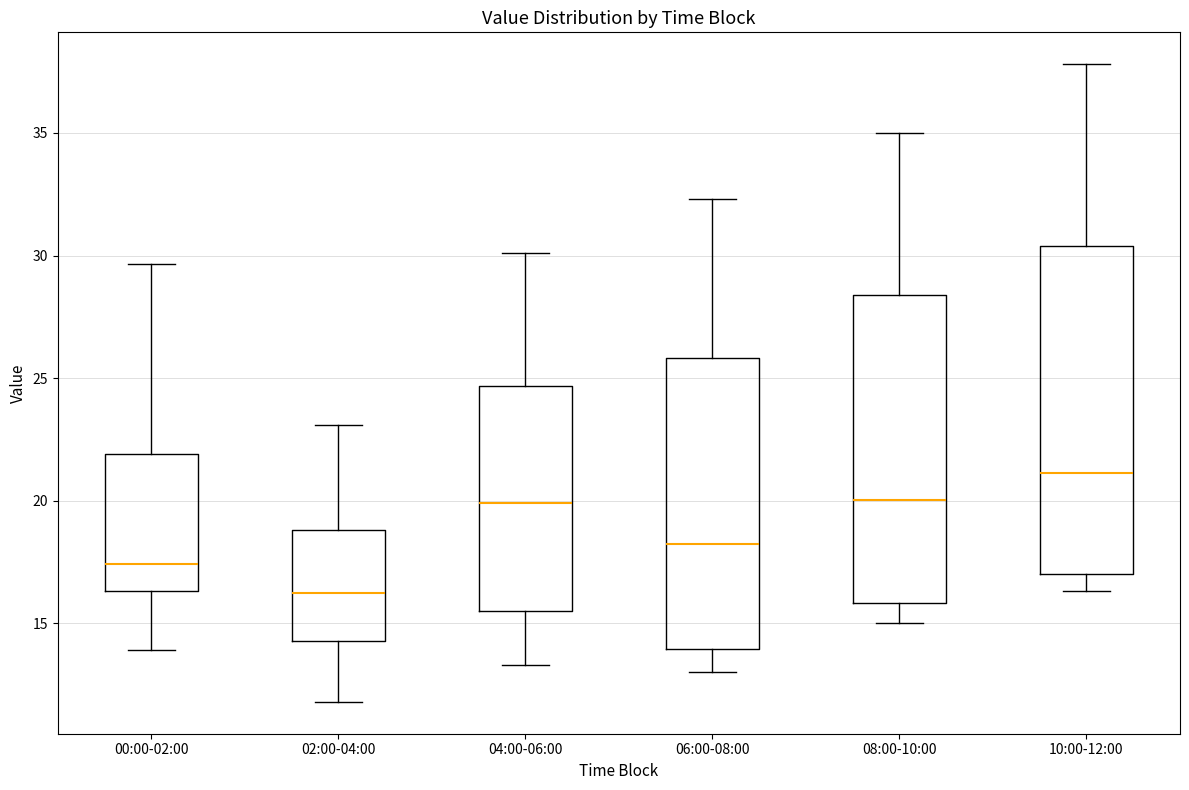

Where is the lower edge of the box for 00:00-02:00 on the y-axis? The values are not printed on the chart, so give them approximately, as read against the axis.

16.5